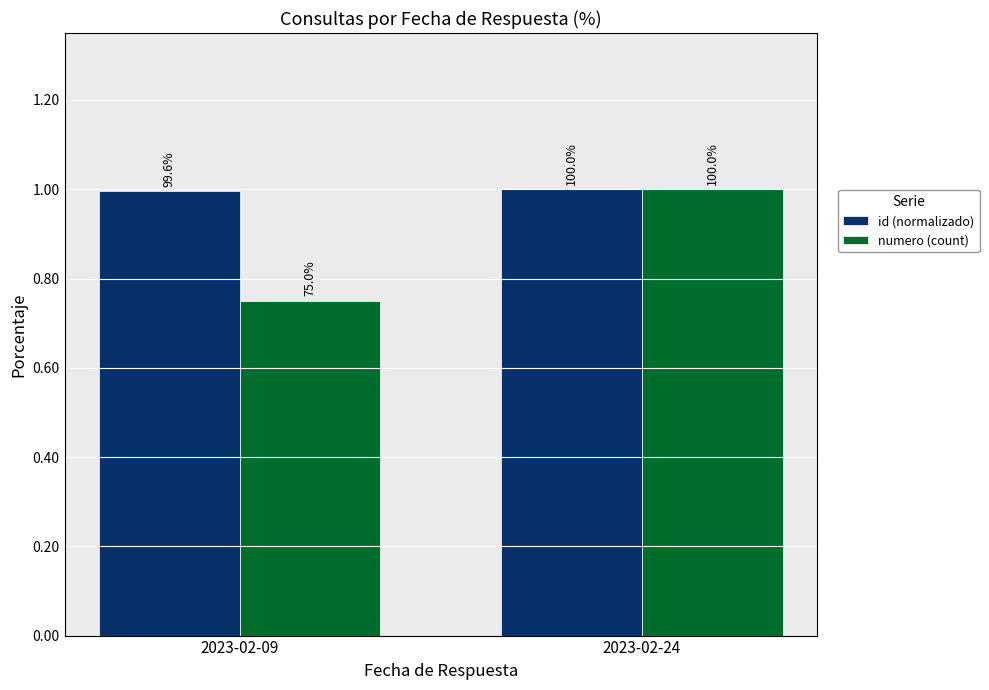

Reading left to right, list all the values displayed in this chart.

id (normalizado): 2023-02-09=1.0	2023-02-24=1.0
numero (count): 2023-02-09=0.8	2023-02-24=1.0